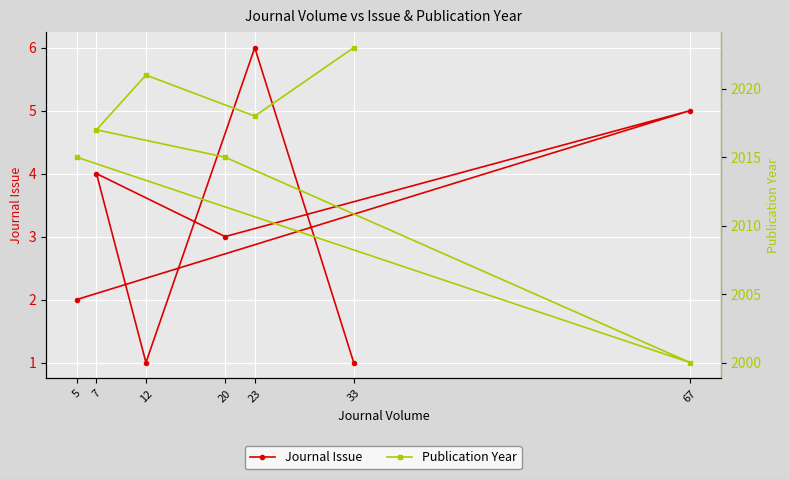

What is the difference between the highest and lowest values at 5?

2013